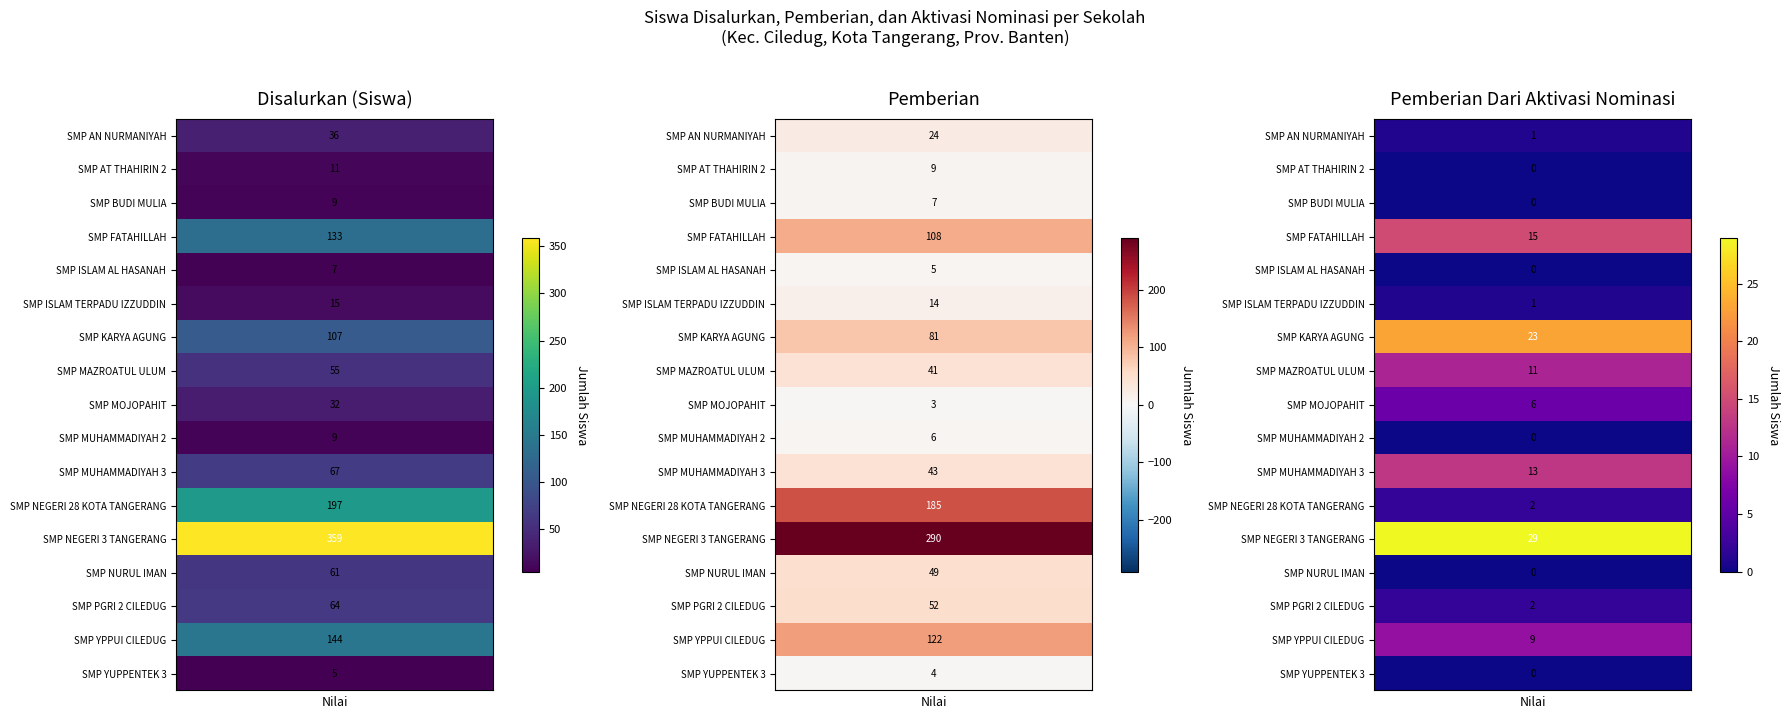

Rank the series by their maximum value, from highest to lowest.

Disalurkan (Siswa), Pemberian, Pemberian Dari Aktivasi Nominasi